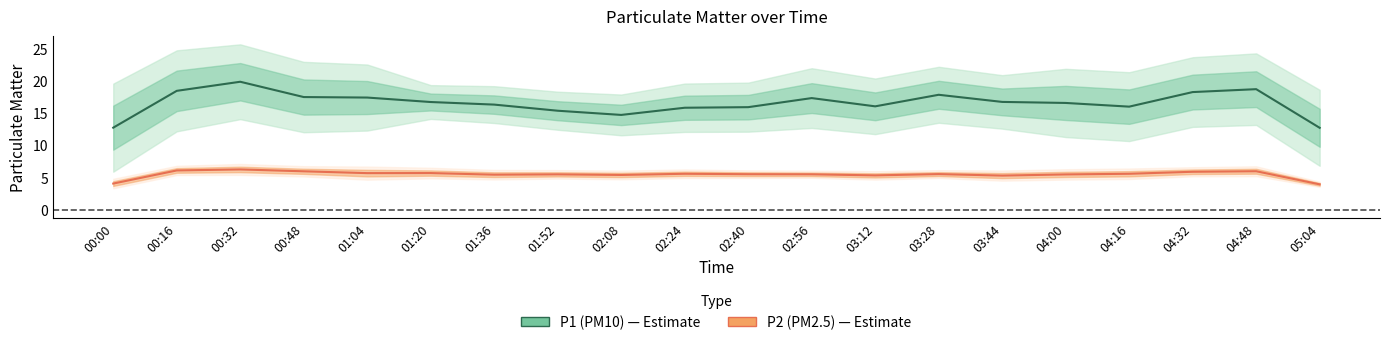

Which has a higher value, 00:48 or 03:44?

00:48